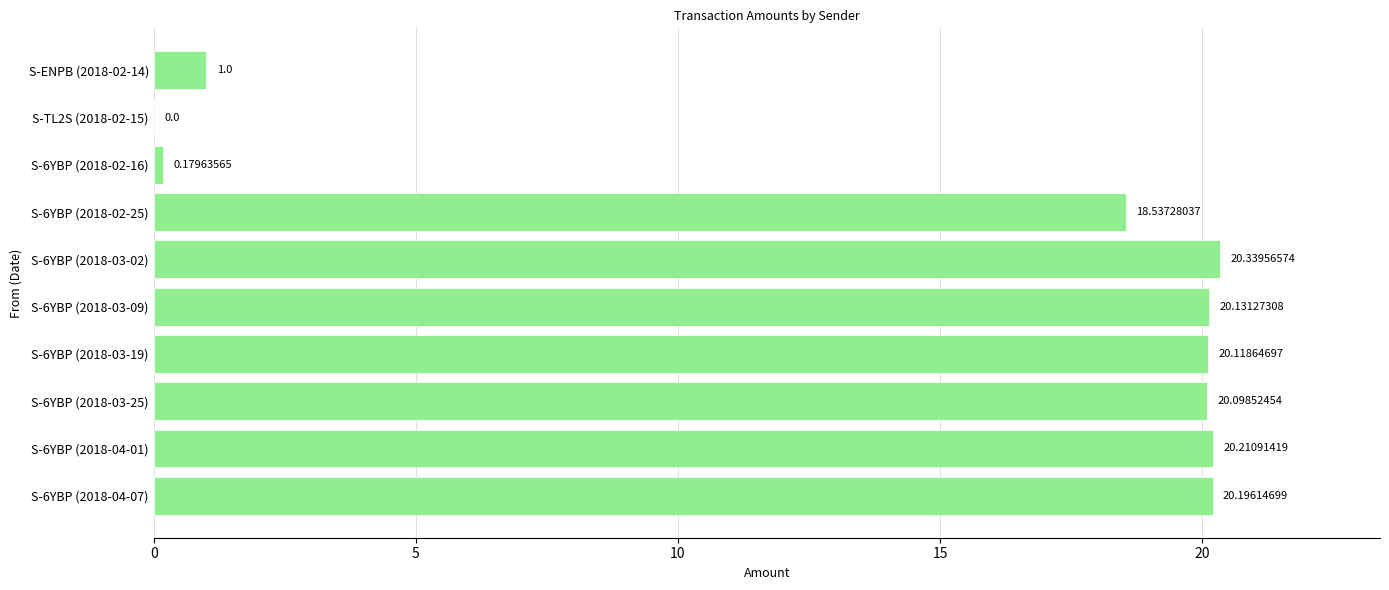

Between S-TL2S (2018-02-15) and S-6YBP (2018-03-09), which is larger?

S-6YBP (2018-03-09)